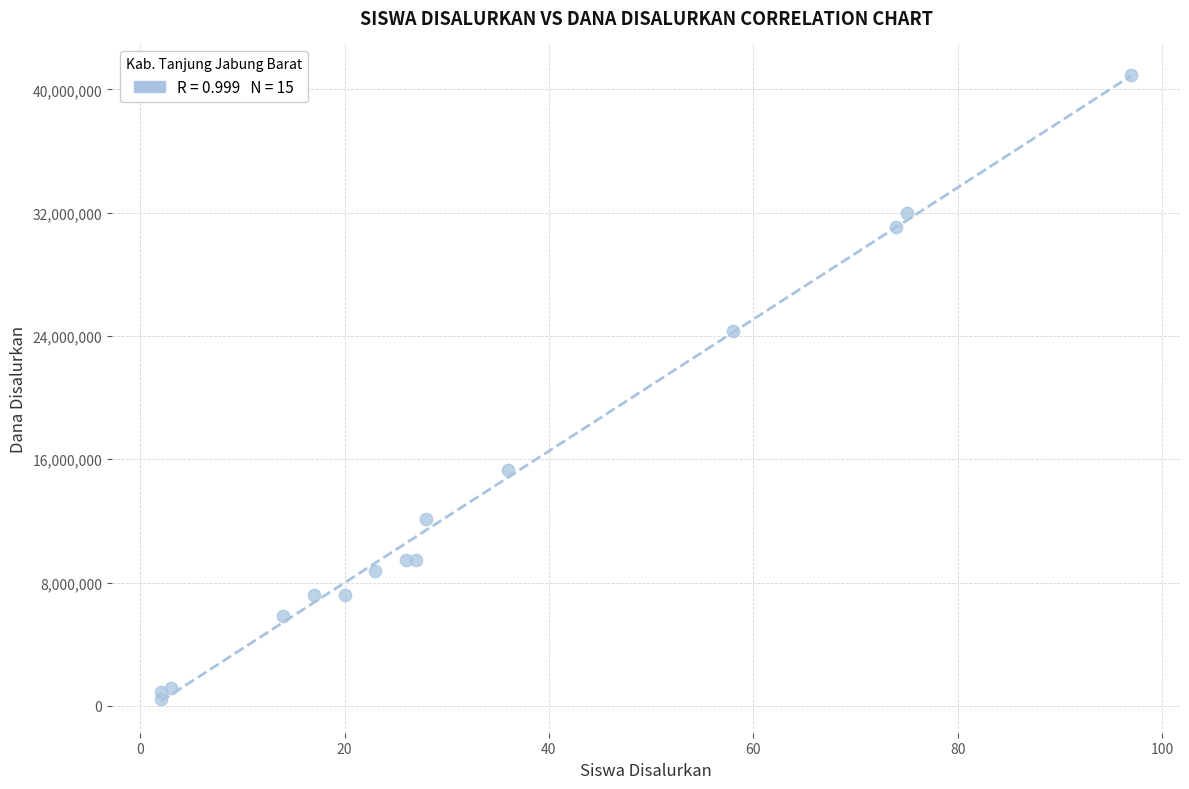

What Y value in the scatter plot is closest to 20700000?

24300000